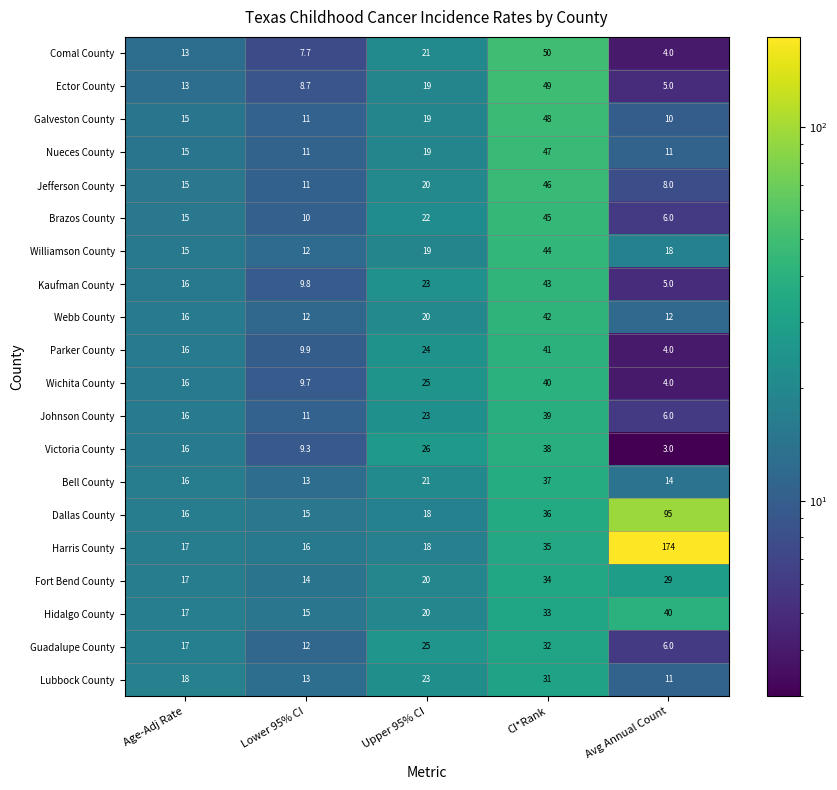

Read the Webb County value at CI*Rank.

42.0